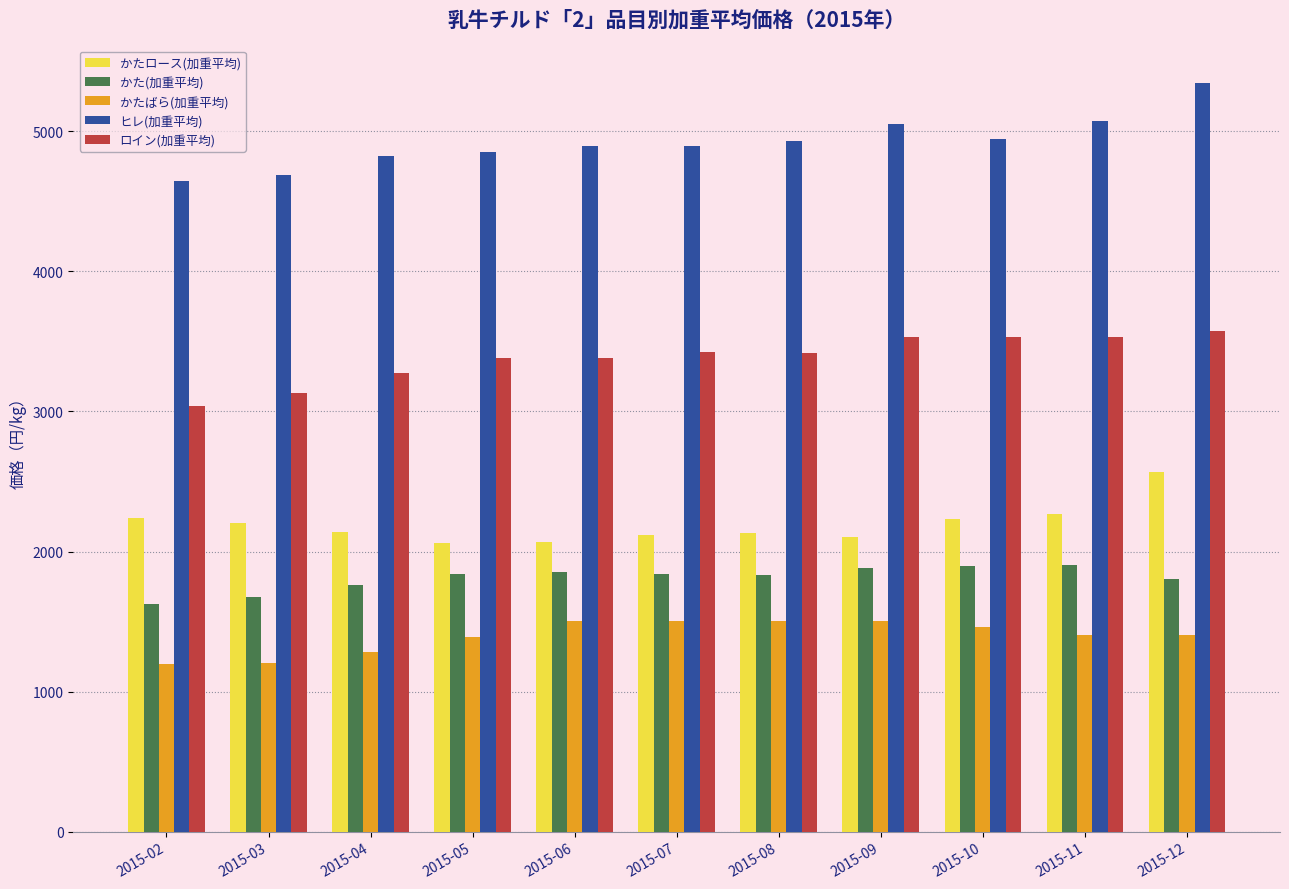

Does the chart contain any negative values?

No